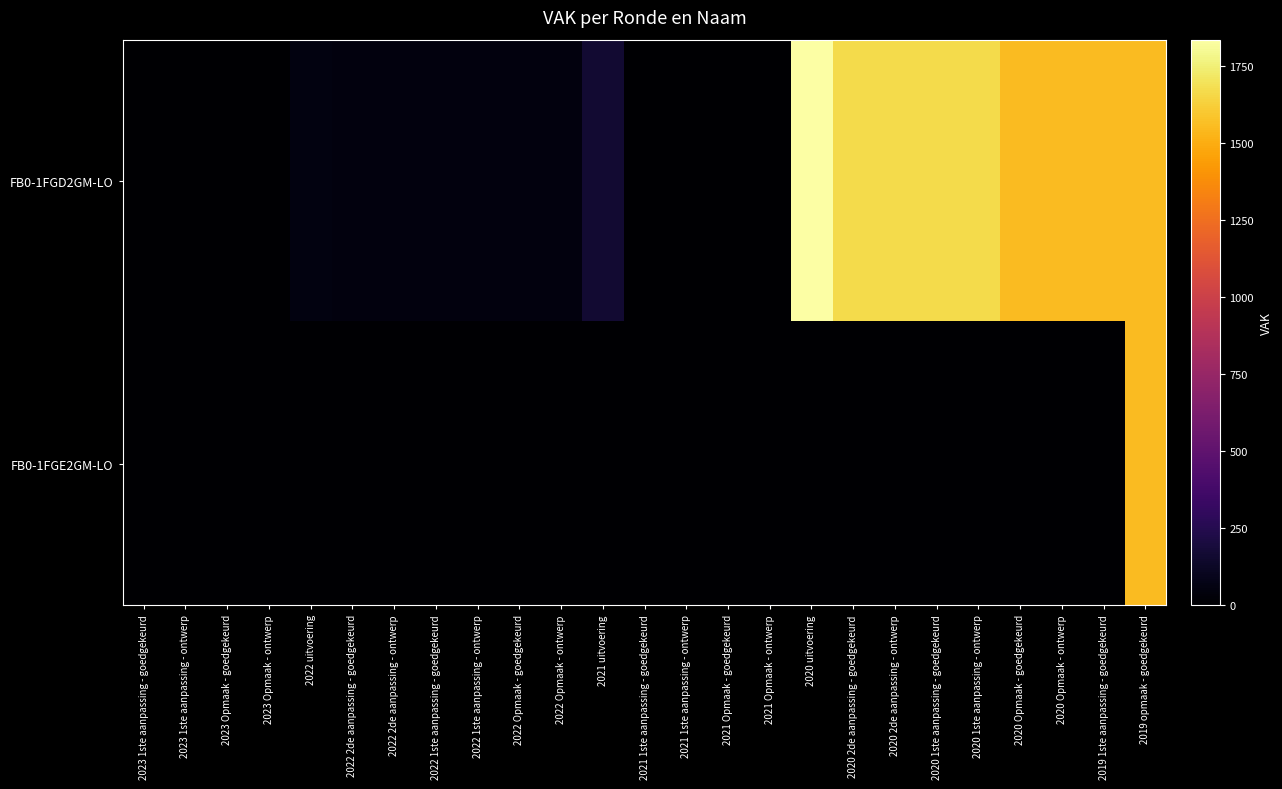

At which category is the sum across all series the highest?

2019 opmaak - goedgekeurd